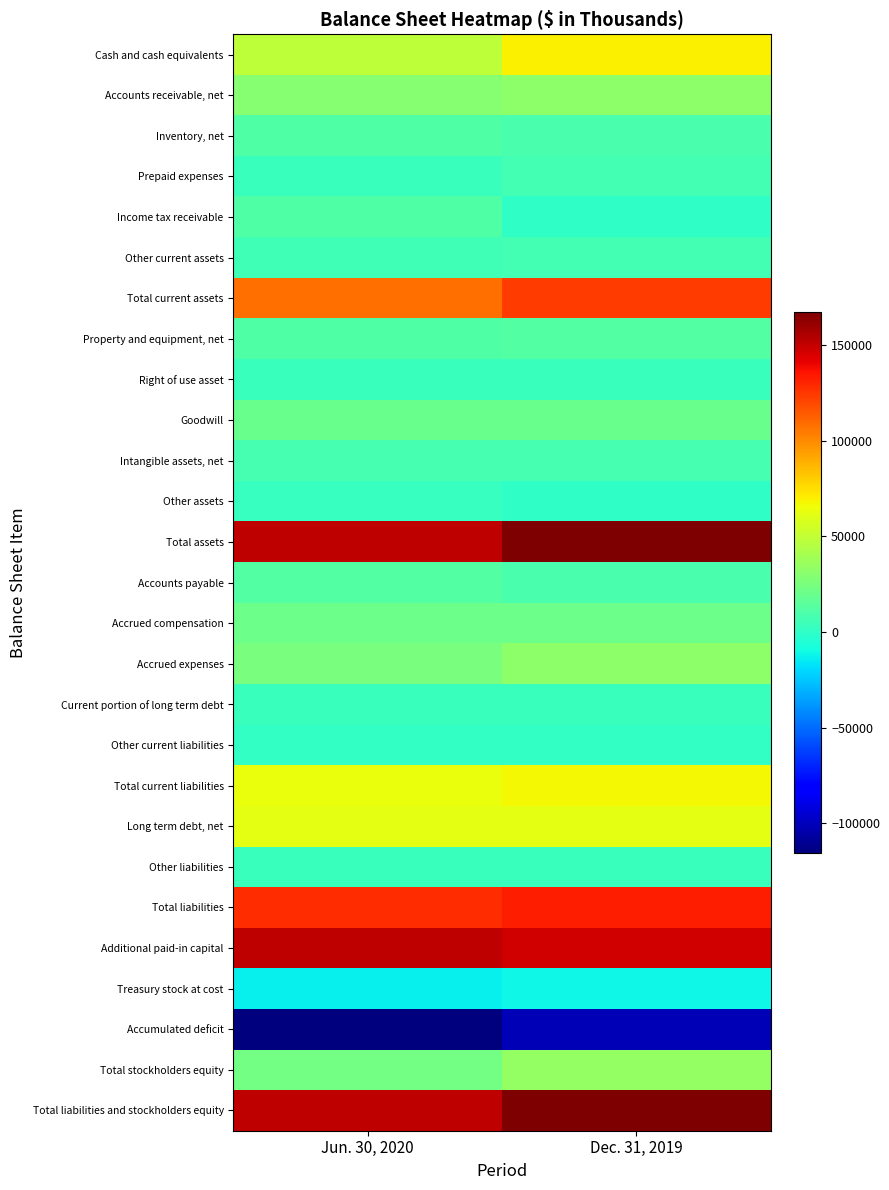

Reading left to right, extract all data points from this chart.

Cash and cash equivalents: Jun. 30, 2020=48189	Dec. 31, 2019=69069
Accounts receivable, net: Jun. 30, 2020=30097	Dec. 31, 2019=32327
Inventory, net: Jun. 30, 2020=10565	Dec. 31, 2019=9104
Prepaid expenses: Jun. 30, 2020=2850	Dec. 31, 2019=6669
Income tax receivable: Jun. 30, 2020=10700	Dec. 31, 2019=18
Other current assets: Jun. 30, 2020=5191	Dec. 31, 2019=6058
Total current assets: Jun. 30, 2020=107592	Dec. 31, 2019=123245
Property and equipment, net: Jun. 30, 2020=10820	Dec. 31, 2019=12328
Right of use asset: Jun. 30, 2020=2911	Dec. 31, 2019=3397
Goodwill: Jun. 30, 2020=19976	Dec. 31, 2019=19976
Intangible assets, net: Jun. 30, 2020=7386	Dec. 31, 2019=7777
Other assets: Jun. 30, 2020=2227	Dec. 31, 2019=443
Total assets: Jun. 30, 2020=150912	Dec. 31, 2019=167166
Accounts payable: Jun. 30, 2020=11946	Dec. 31, 2019=8710
Accrued compensation: Jun. 30, 2020=20784	Dec. 31, 2019=21302
Accrued expenses: Jun. 30, 2020=25768	Dec. 31, 2019=32161
Current portion of long term debt: Jun. 30, 2020=3750	Dec. 31, 2019=3750
Other current liabilities: Jun. 30, 2020=1415	Dec. 31, 2019=1399
Total current liabilities: Jun. 30, 2020=63663	Dec. 31, 2019=67322
Long term debt, net: Jun. 30, 2020=61472	Dec. 31, 2019=61906
Other liabilities: Jun. 30, 2020=2917	Dec. 31, 2019=3540
Total liabilities: Jun. 30, 2020=128052	Dec. 31, 2019=132768
Additional paid-in capital: Jun. 30, 2020=151625	Dec. 31, 2019=147231
Treasury stock at cost: Jun. 30, 2020=-13451	Dec. 31, 2019=-10806
Accumulated deficit: Jun. 30, 2020=-115427	Dec. 31, 2019=-102140
Total stockholders equity: Jun. 30, 2020=22860	Dec. 31, 2019=34398
Total liabilities and stockholders equity: Jun. 30, 2020=150912	Dec. 31, 2019=167166